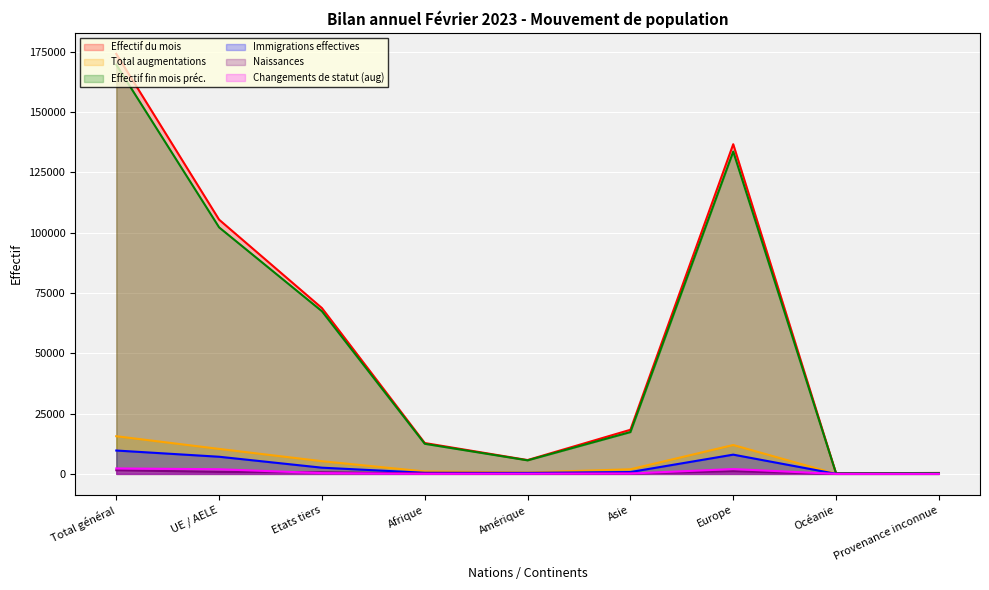

The Immigrations effectives series shows 13994 at Europe. True or false?

False